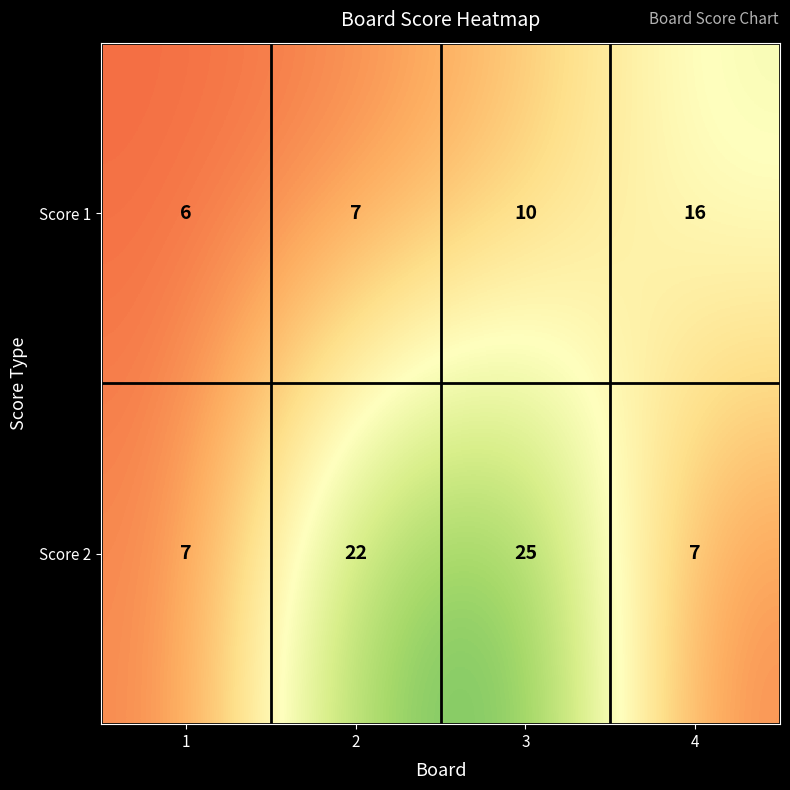

List the series in order of their peak value, lowest first.

Score 1, Score 2